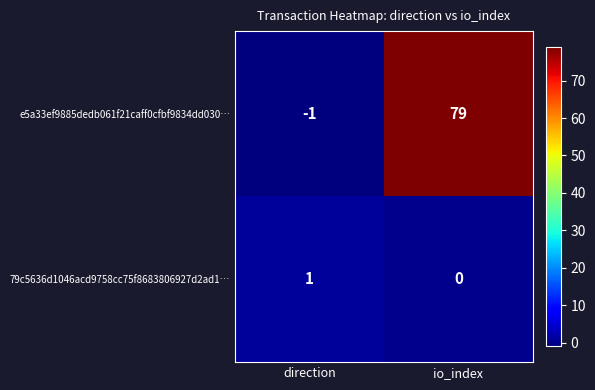

Reading right to left, extract all data points from this chart.

e5a33ef9885dedb061f21caff0cfbf9834dd030…: 79	-1
79c5636d1046acd9758cc75f8683806927d2ad1…: 0	1